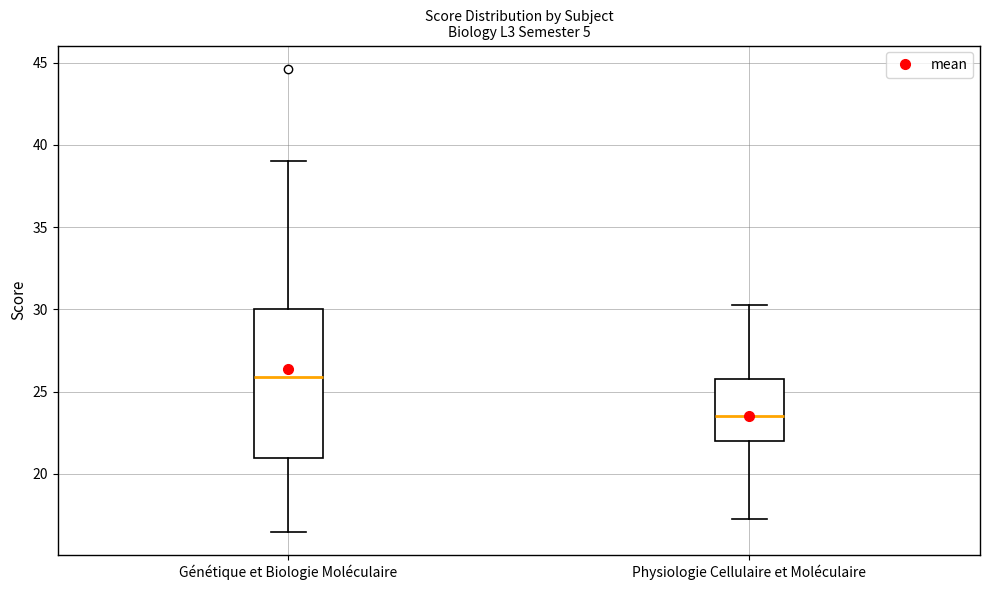

Reading left to right, transcribe this box plot: for each box, give where its median line is, the range the box spans, and where its two whiskers end, as read against the y-axis. The values are not printed on the chart, so give them approximately, as read against the axis.

Génétique et Biologie Moléculaire: median 26.0, box 21.0 to 30.0, whiskers 16.5 to 39.0
Physiologie Cellulaire et Moléculaire: median 23.5, box 22.0 to 26.0, whiskers 17.5 to 30.5